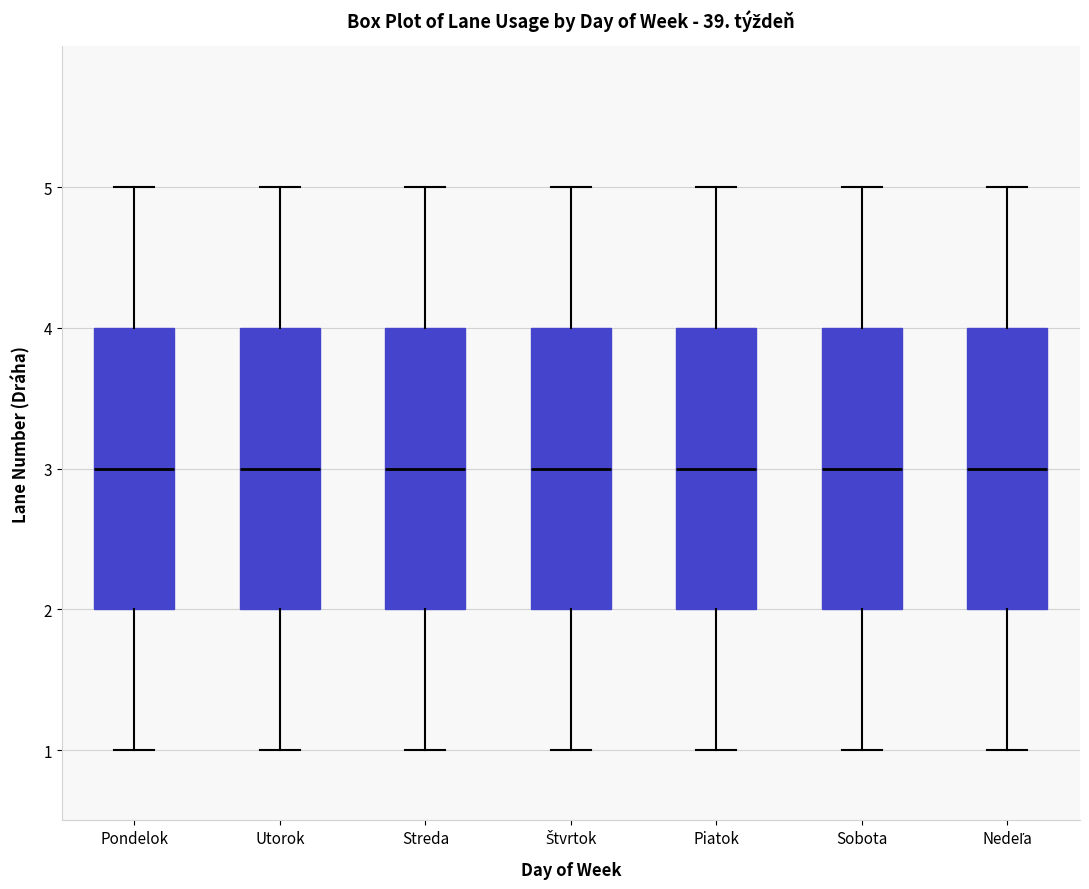

Where is the lower edge of the box for Utorok on the y-axis? The values are not printed on the chart, so give them approximately, as read against the axis.

2